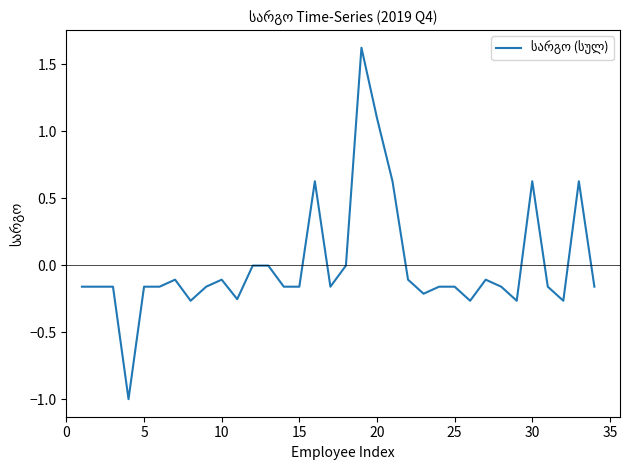

What is the maximum value shown in the chart?

1.6